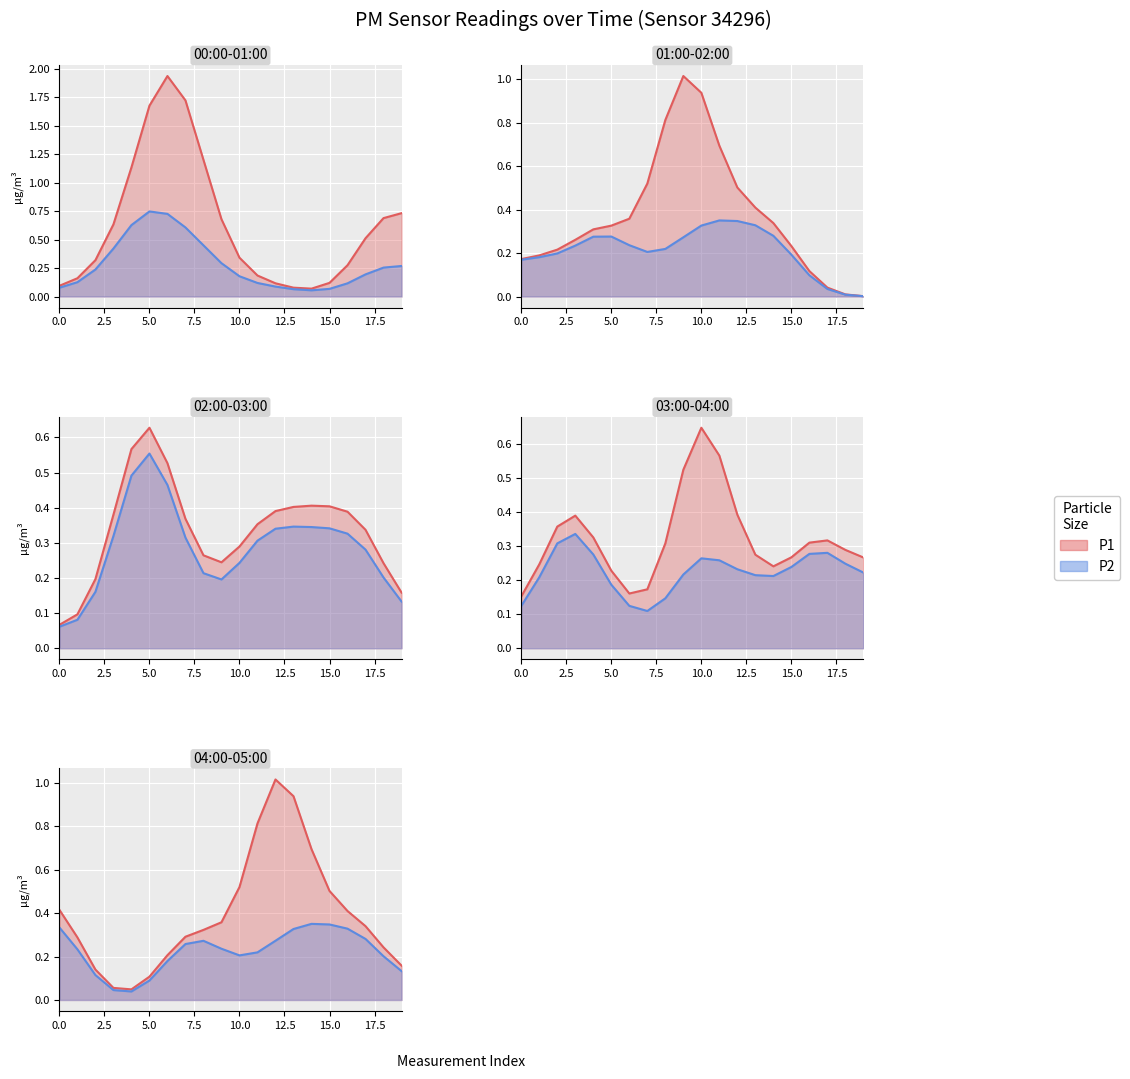

Which series has the largest total across all categories?

P1